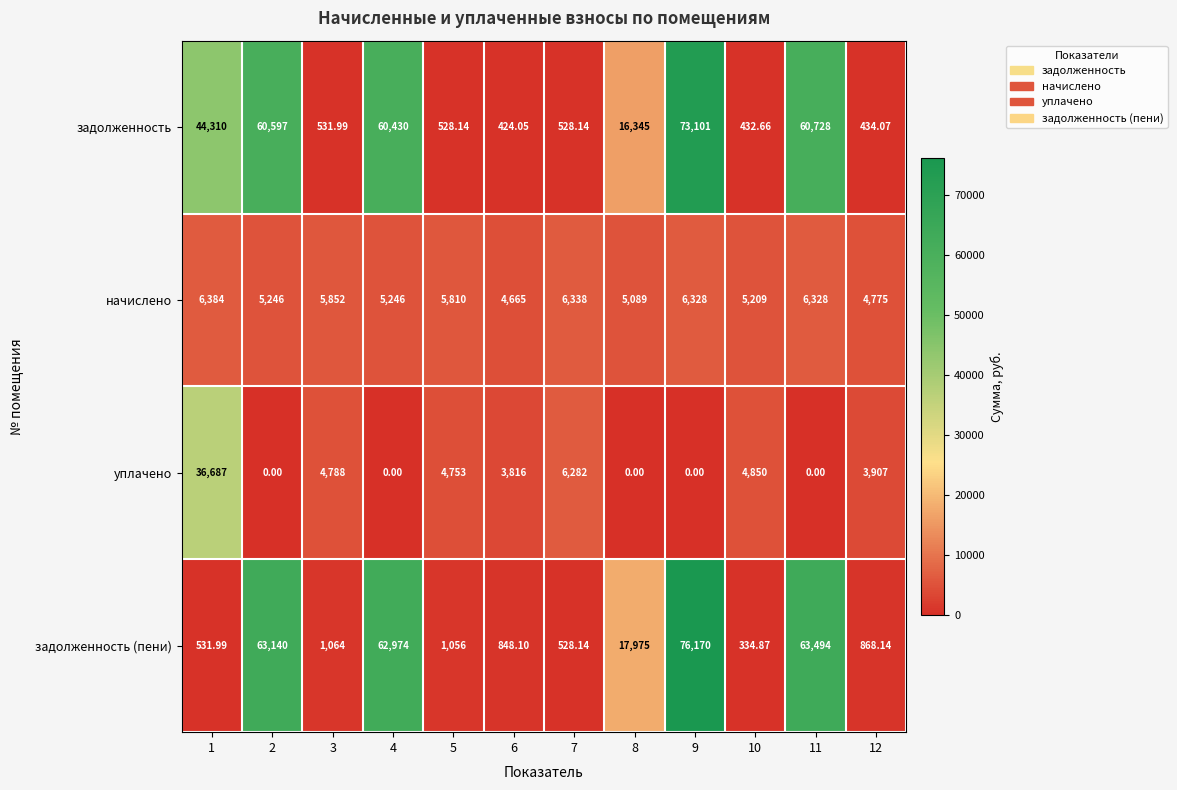

Is the value of задолженность at 8 greater than the value of задолженность (пени) at 11?

No